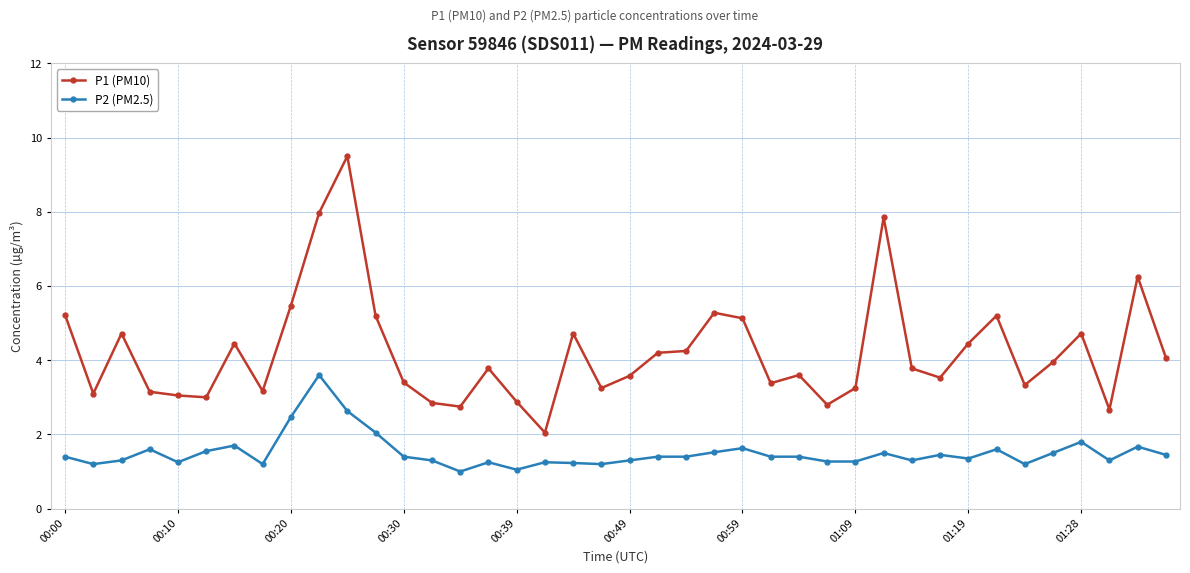

Rank the series by their maximum value, from highest to lowest.

P1 (PM10), P2 (PM2.5)